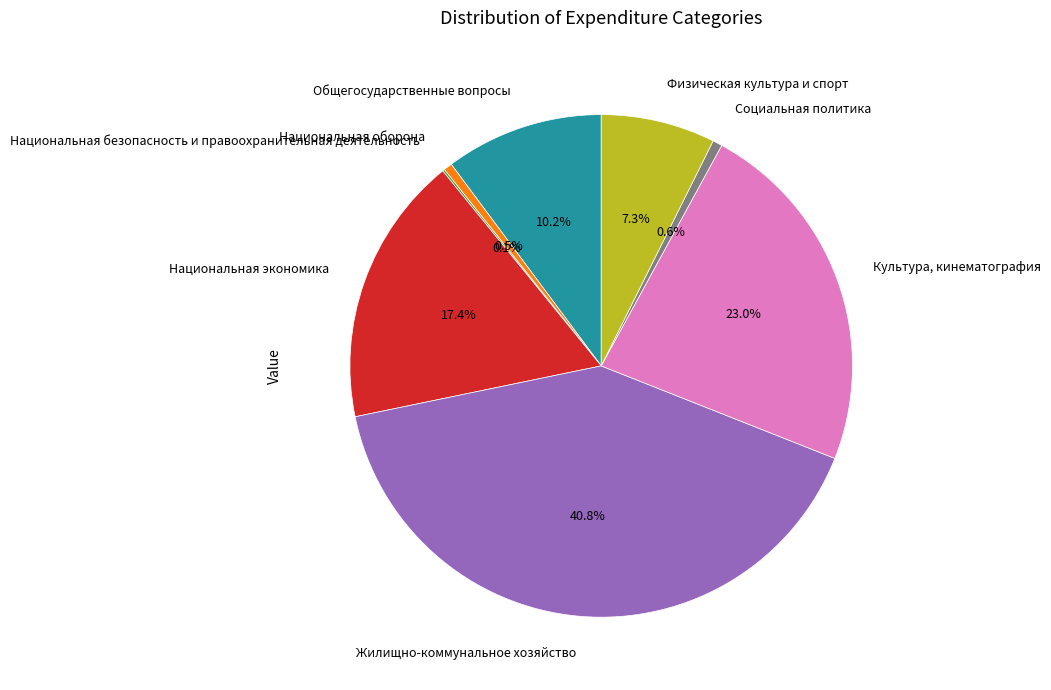

Which slice is the largest?

Жилищно-коммунальное хозяйство